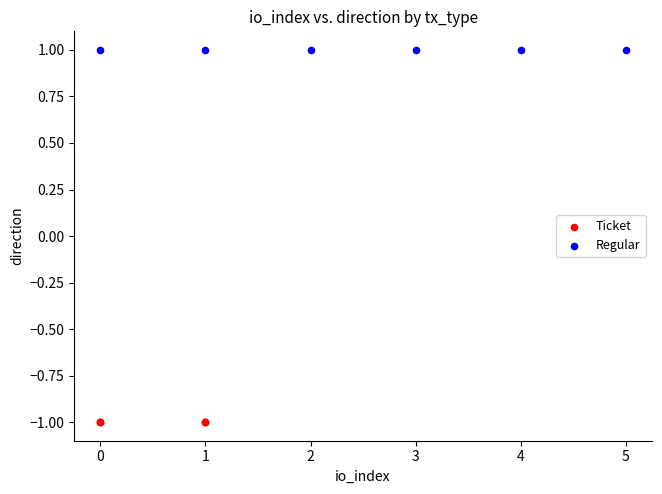

Which series reaches the minimum Y coordinate?

Ticket